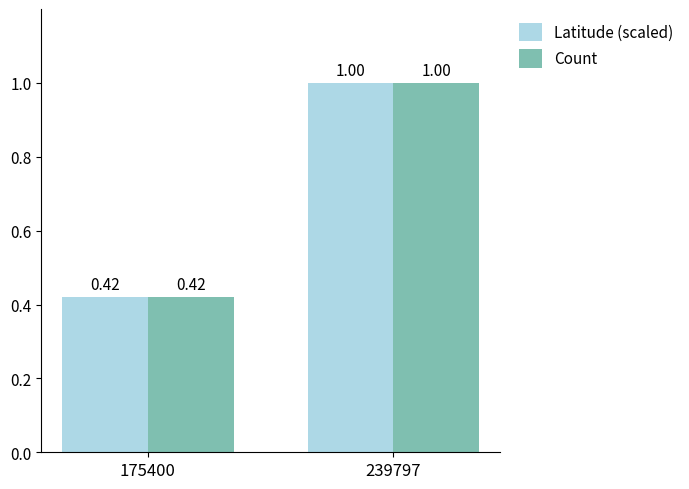

What are all the series names shown in the legend?

Latitude (scaled), Count